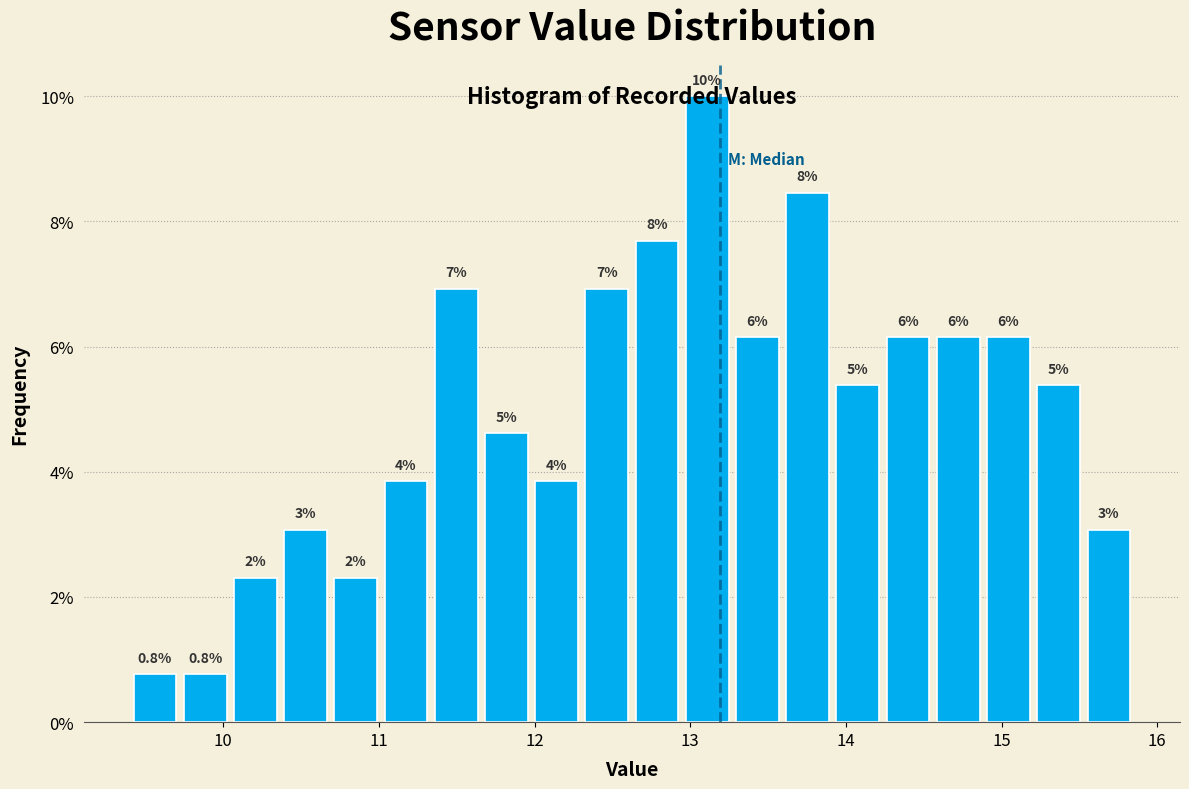

Around what value on the x-axis is the tallest bar? Give the approximate position of its centre, as read against the axis.

13.1